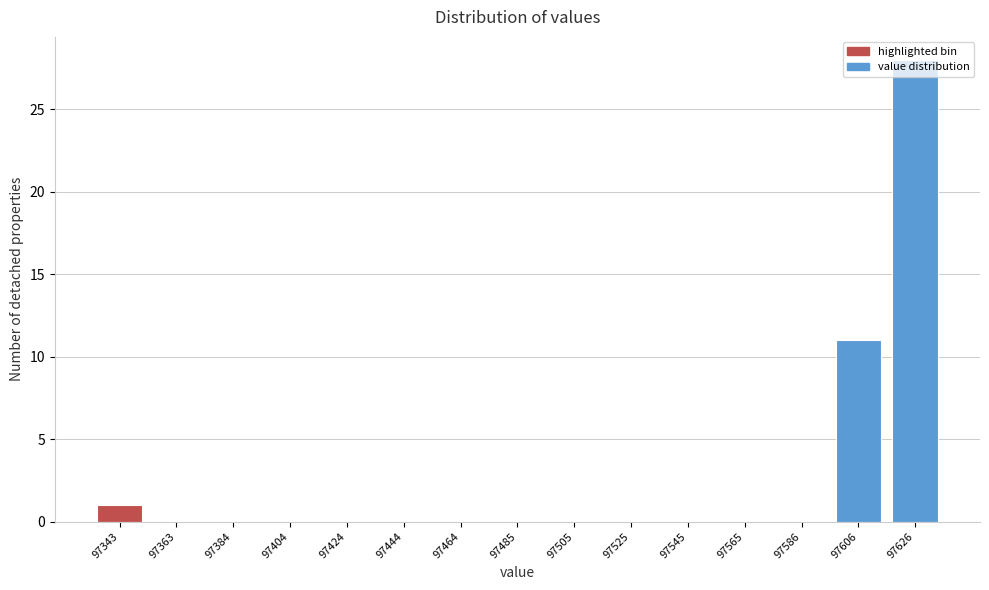

What is the sum of all values?

40